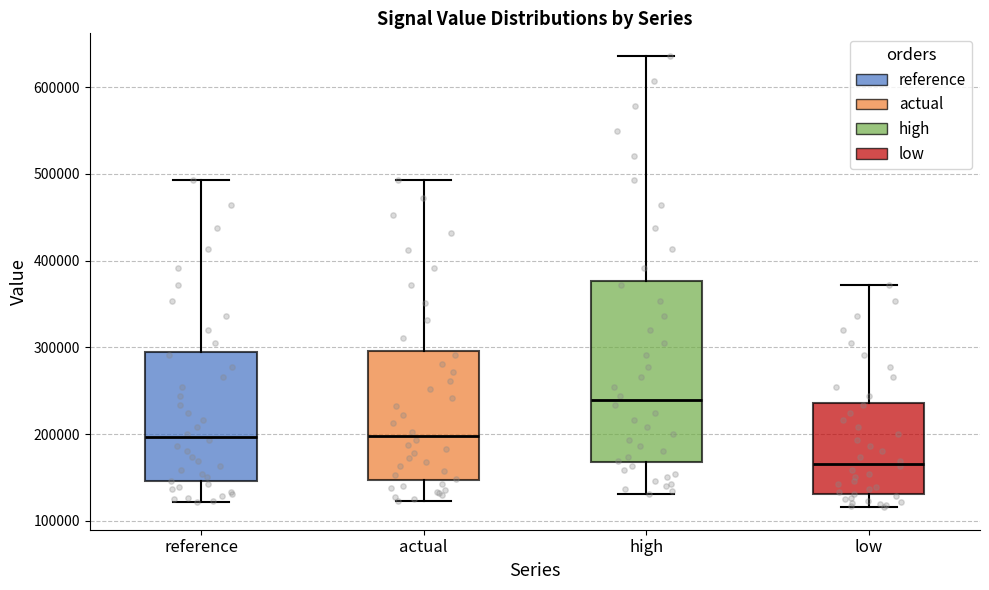

Which box's median line is the lowest?

low